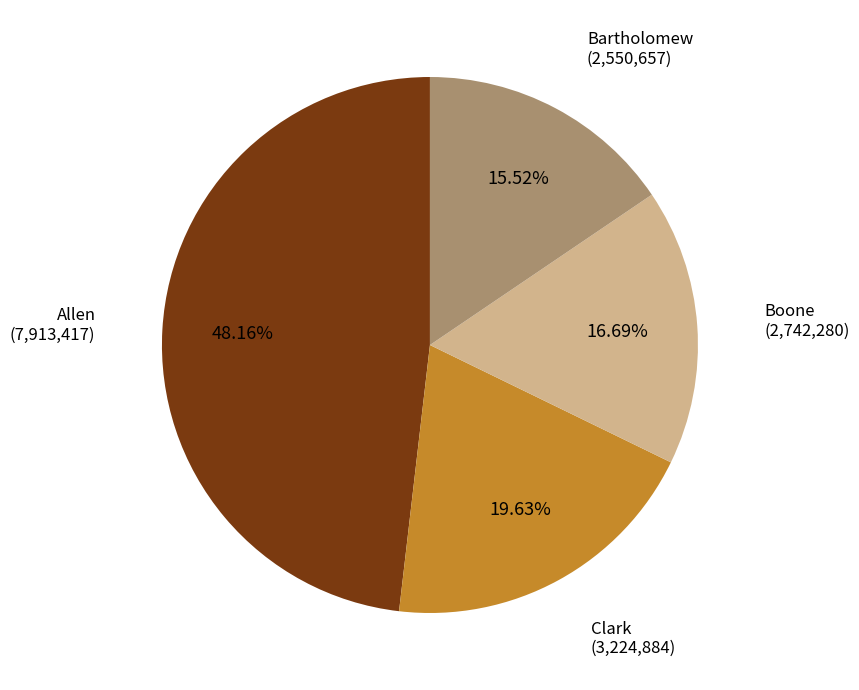

How many slices are in this pie chart?

4